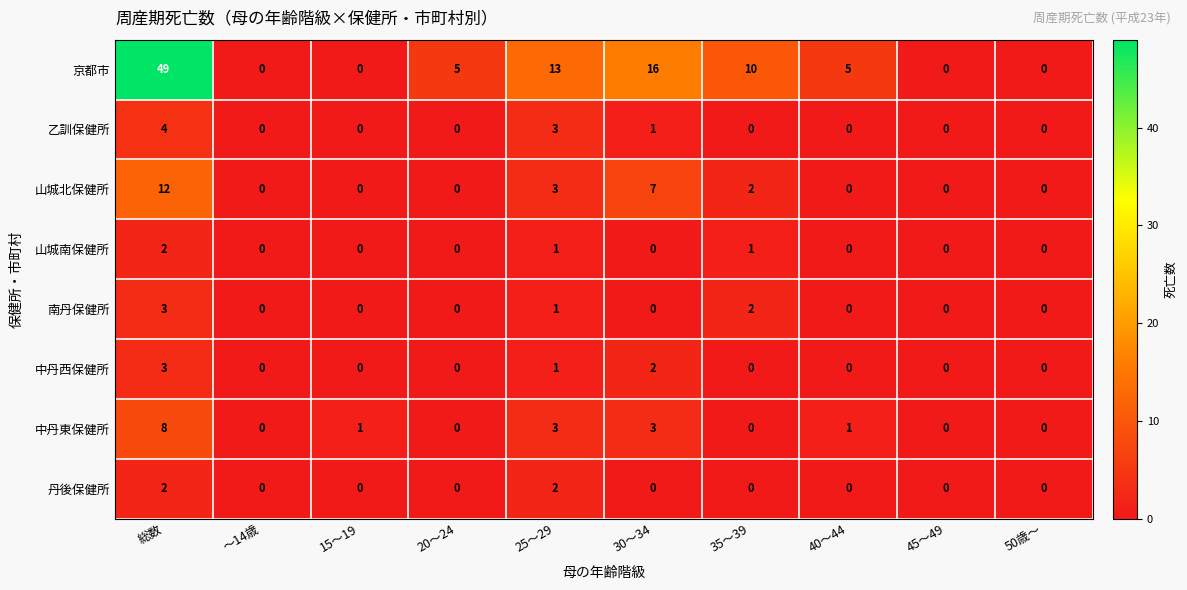

Which series has the largest range (max minus min)?

京都市